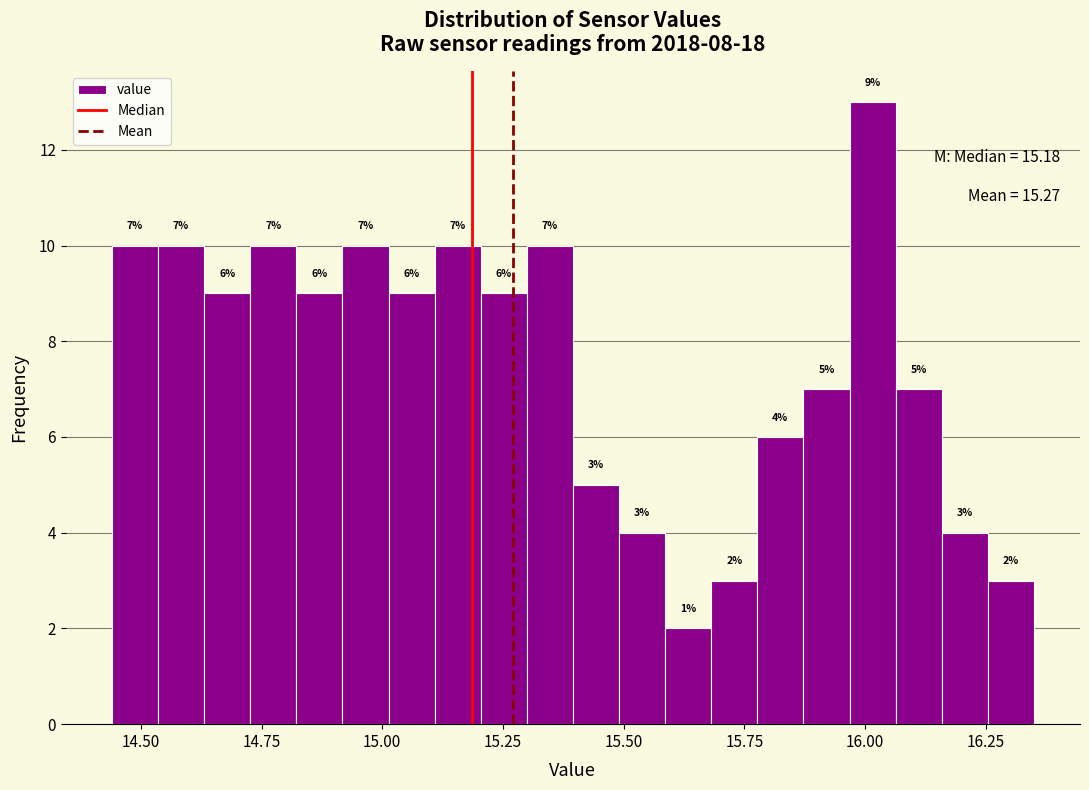

Around what value on the x-axis is the tallest bar? Give the approximate position of its centre, as read against the axis.

16.00